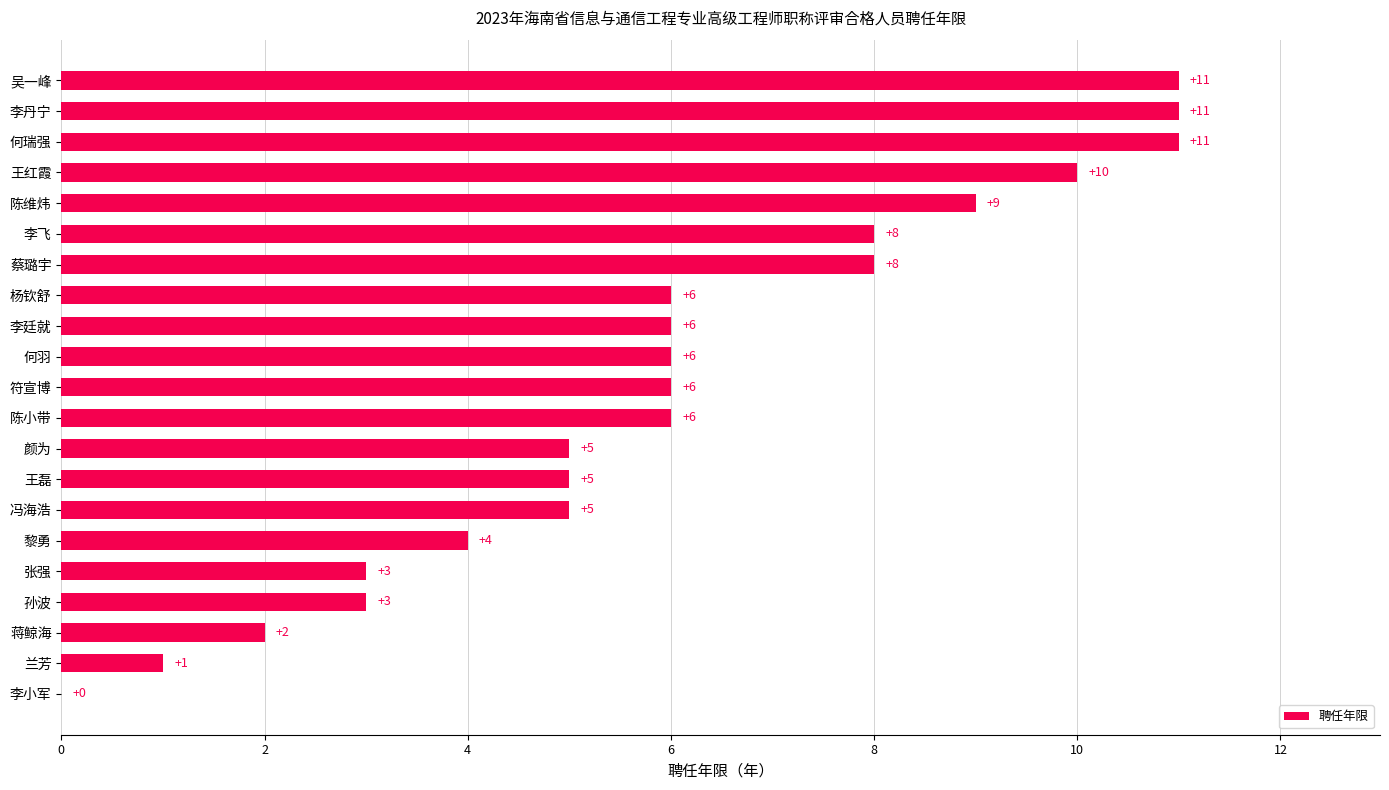

What is the sum of the values at 杨钦舒 and 符宣博?

12